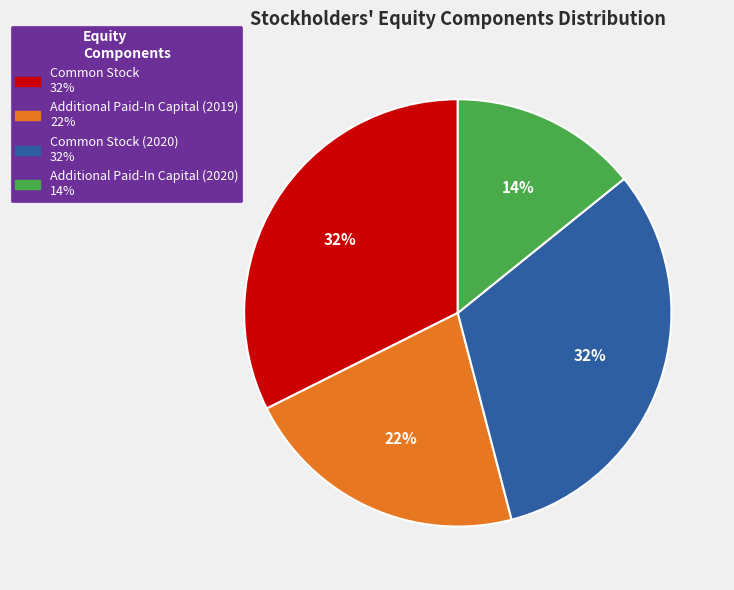

To the nearest percent, what is the difference between the largest and smallest slice percentages?

18%